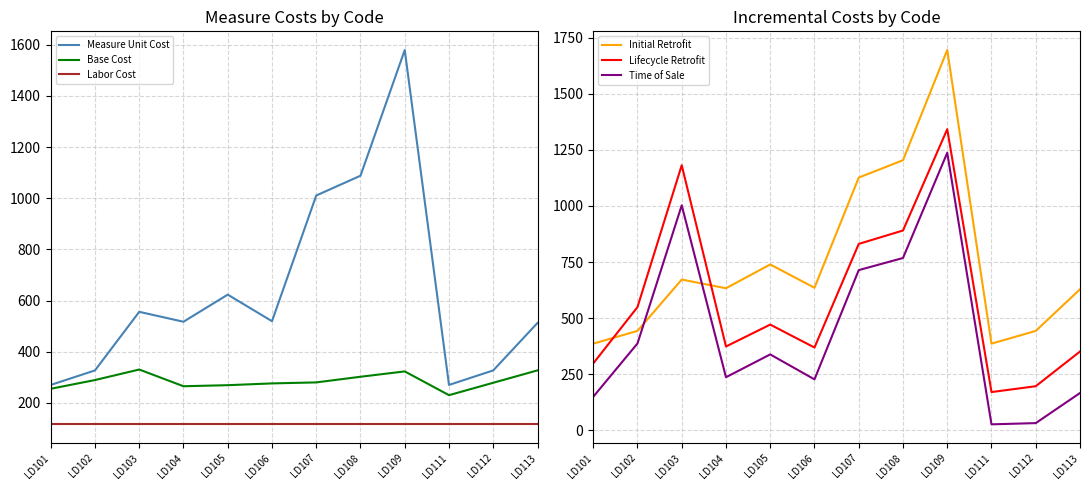

True or false: Lifecycle Retrofit has a value of 497.2 at LD109.

False